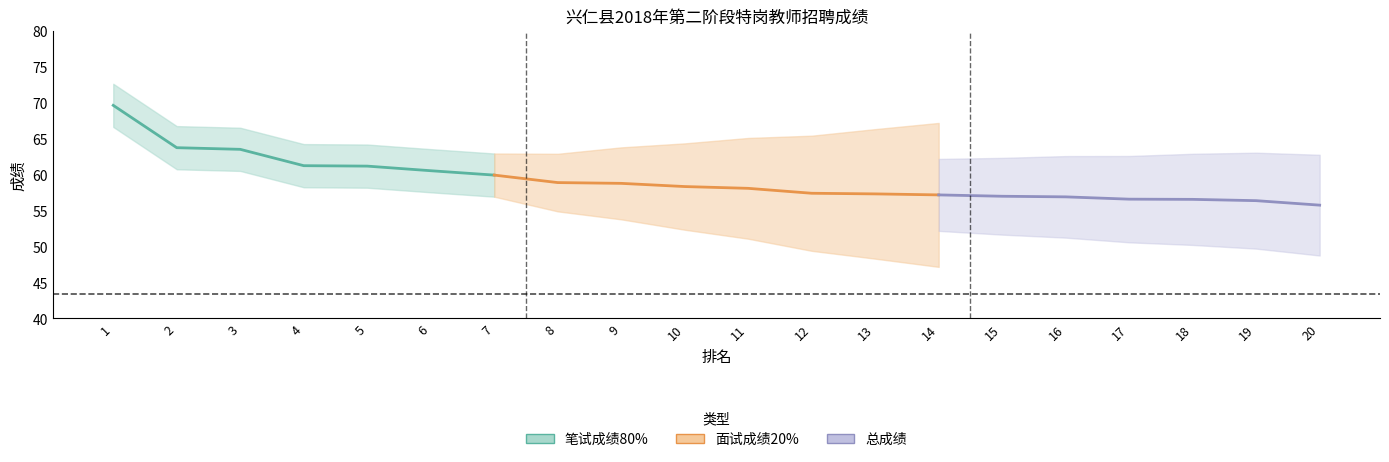

True or false: 笔试成绩80% and 总成绩 cross at least once.

False